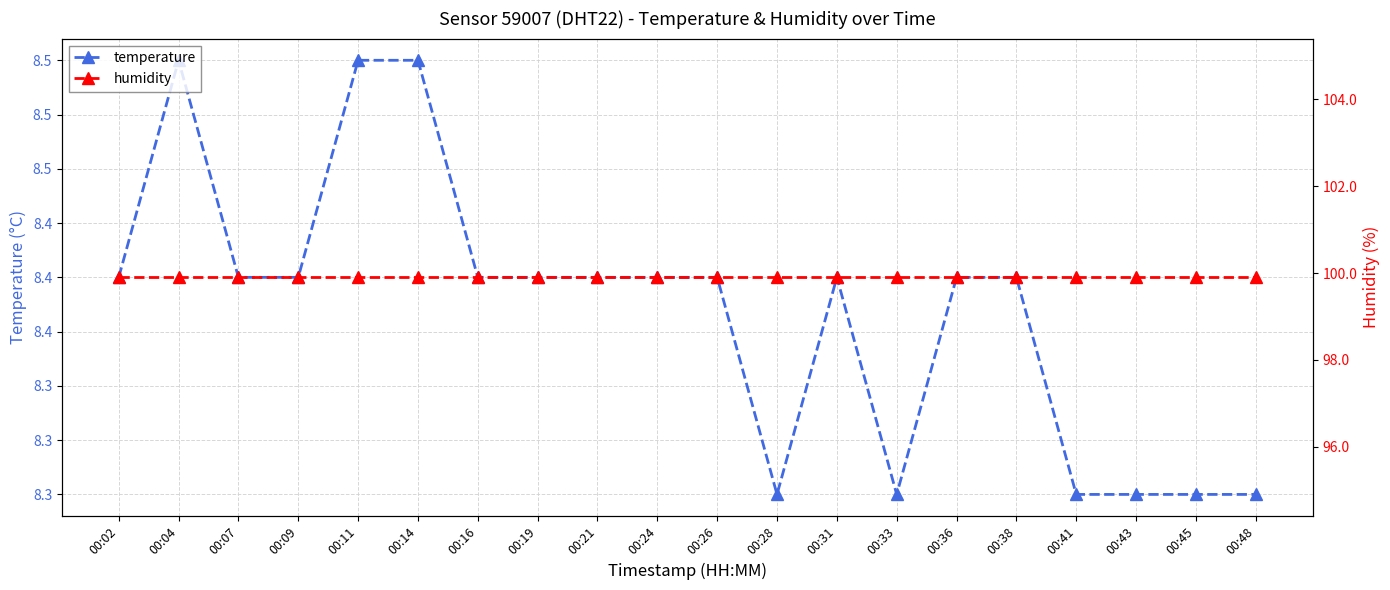

True or false: humidity has more than 2 points higher than both neighbors.

False